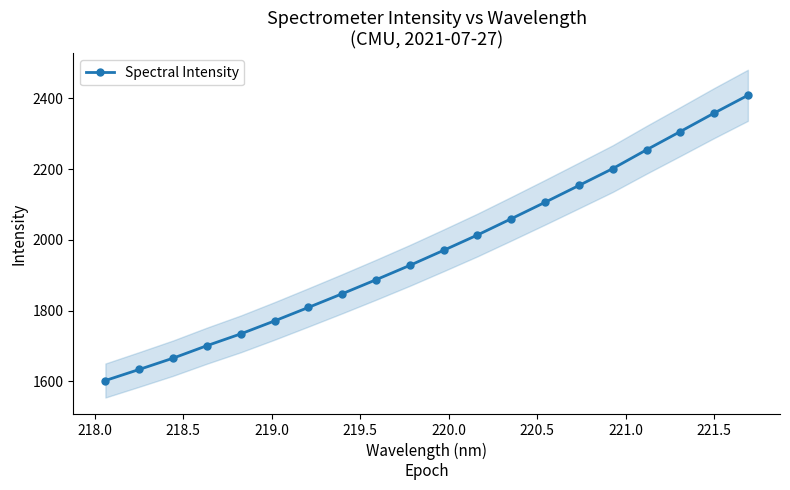

How many data points are less than 1970?

10